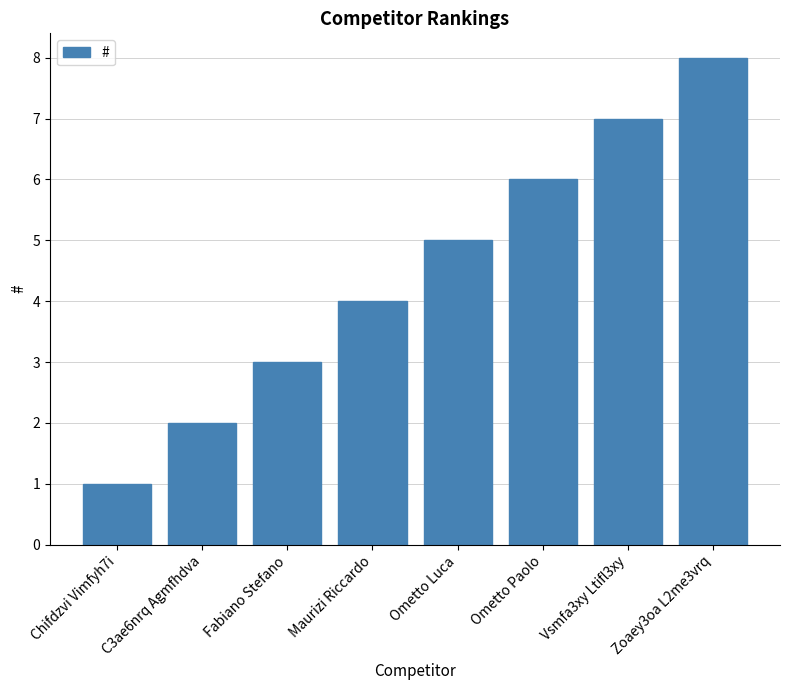

Are the bars grouped side by side (vs. stacked)?

No